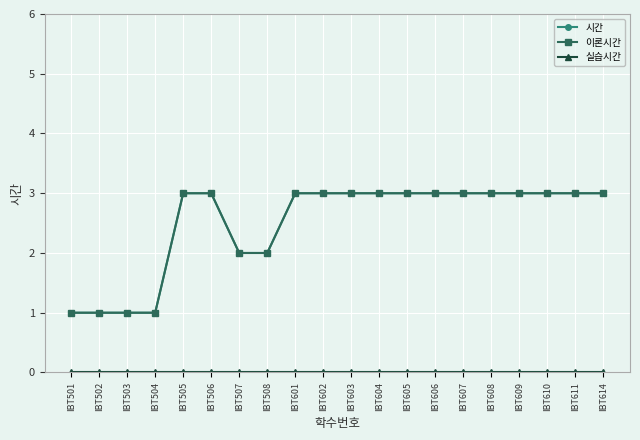

Count the 이론시간 values in the range 2 to 3.

16